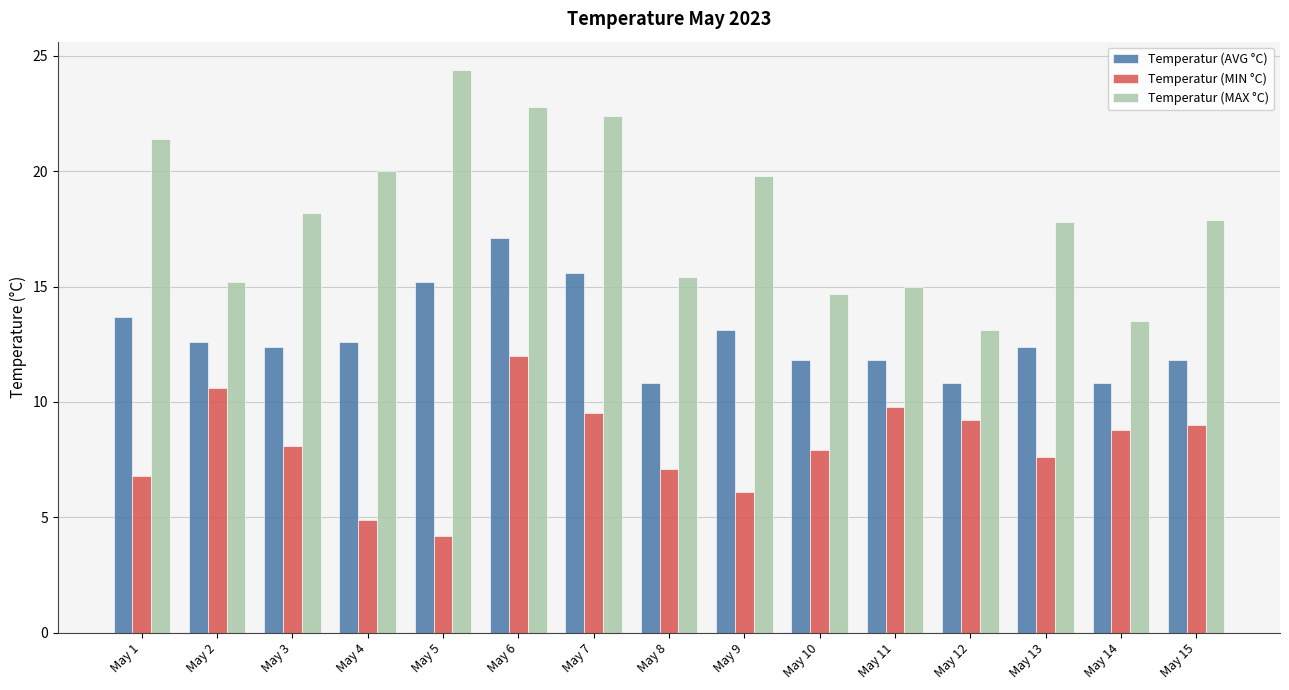

How many groups of bars are there?

15